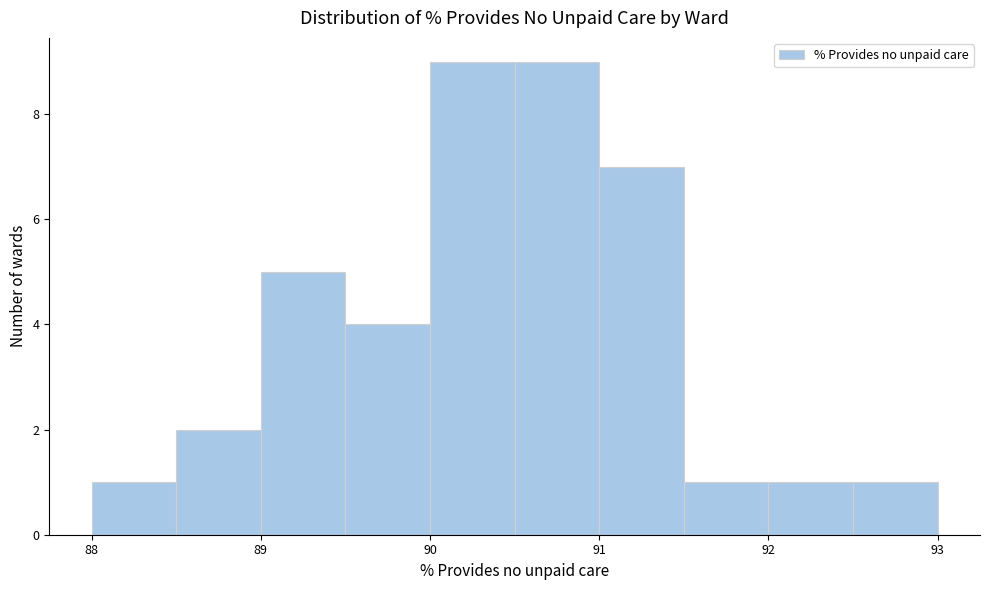

What is the height of the bar covering 88.5 to 89.0 on the x-axis? The values are not printed on the chart, so give them approximately, as read against the axis.

2